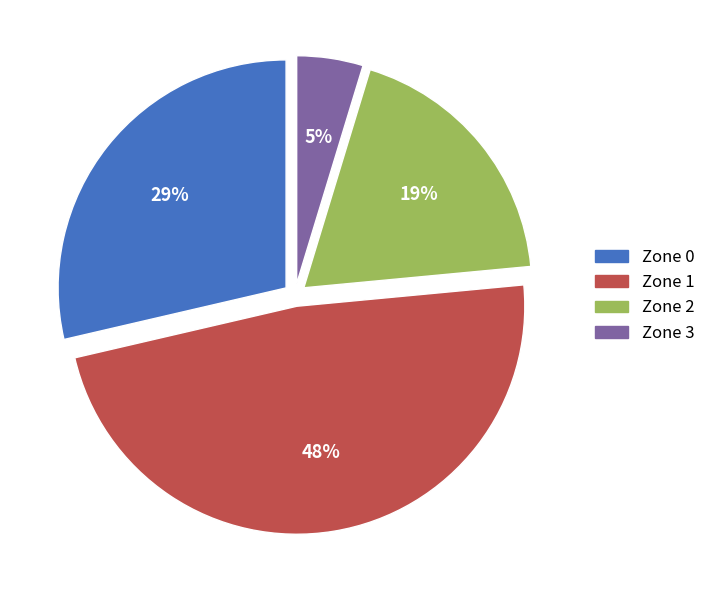

To the nearest percent, what is the average slice percentage?

25%